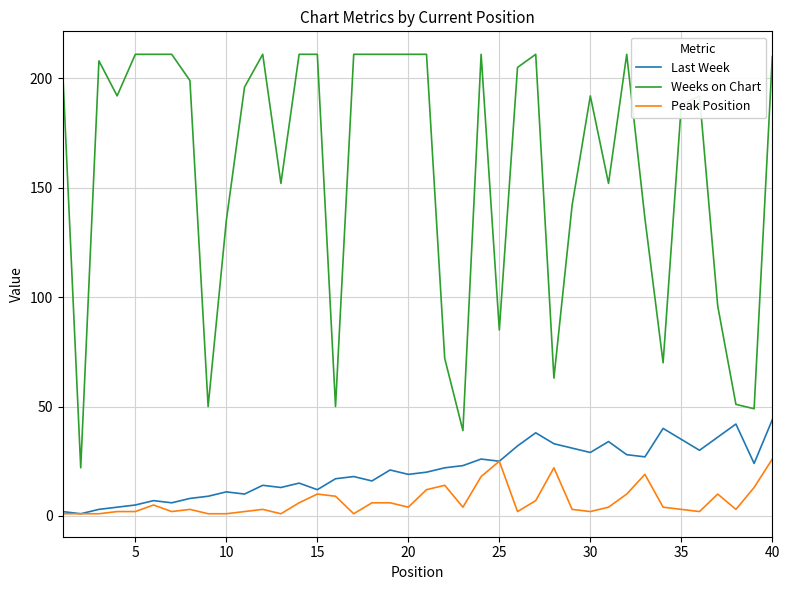

Which series has the widest spread of values?

Weeks on Chart